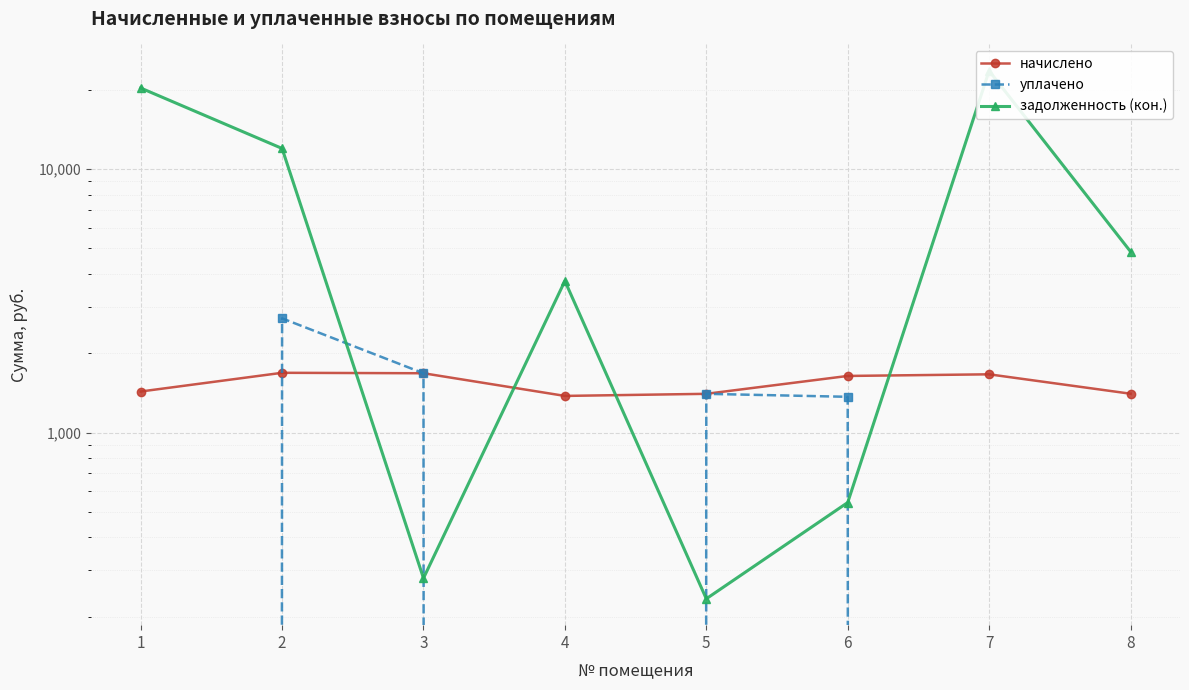

Reading right to left, what are all the values shown in this chart?

начислено: 8=1403.6	7=1663.1	6=1639.6	5=1402.4	4=1376.9	3=1678.7	2=1685.4	1=1431.0
уплачено: 8=0.0	7=0.0	6=1366.3	5=1402.2	4=0.0	3=1678.7	2=2712.4	1=0.0
задолженность (кон.): 8=4864.4	7=23614.1	6=542.2	5=233.7	4=3762.3	3=279.8	2=11980.9	1=20322.0